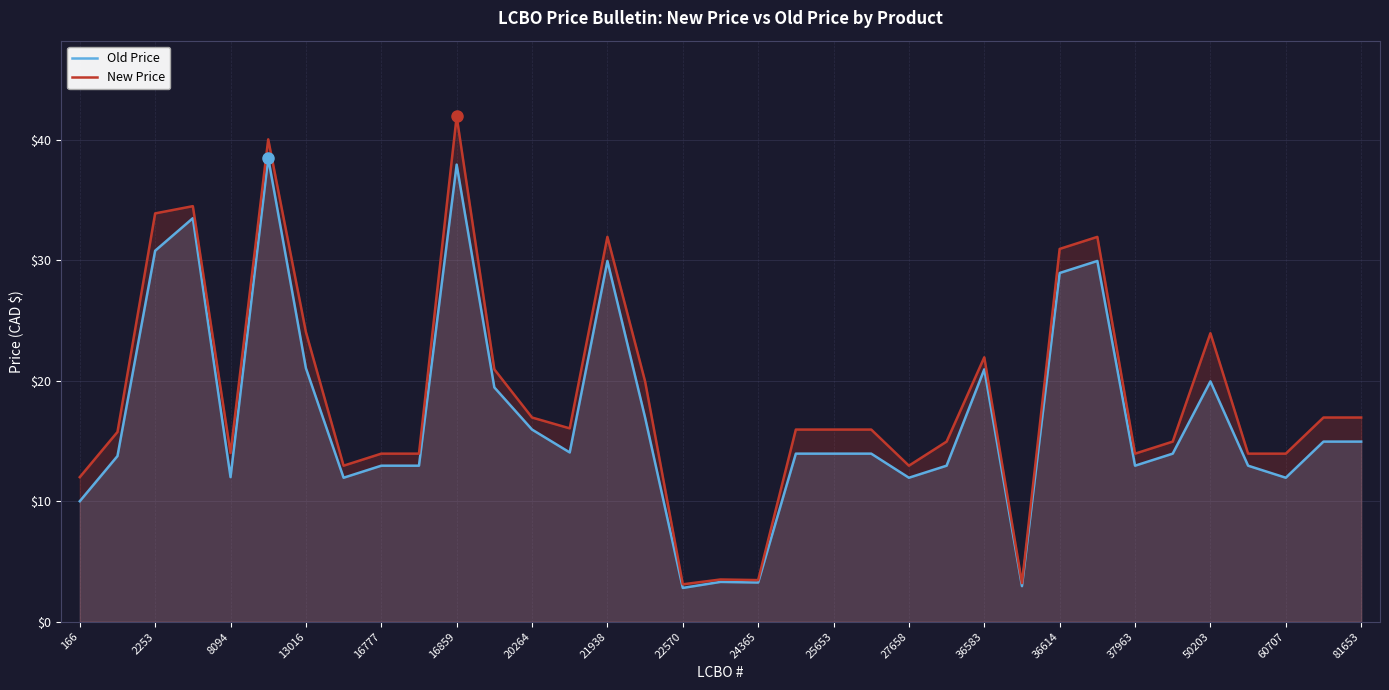

Which series has the widest spread of values?

New Price